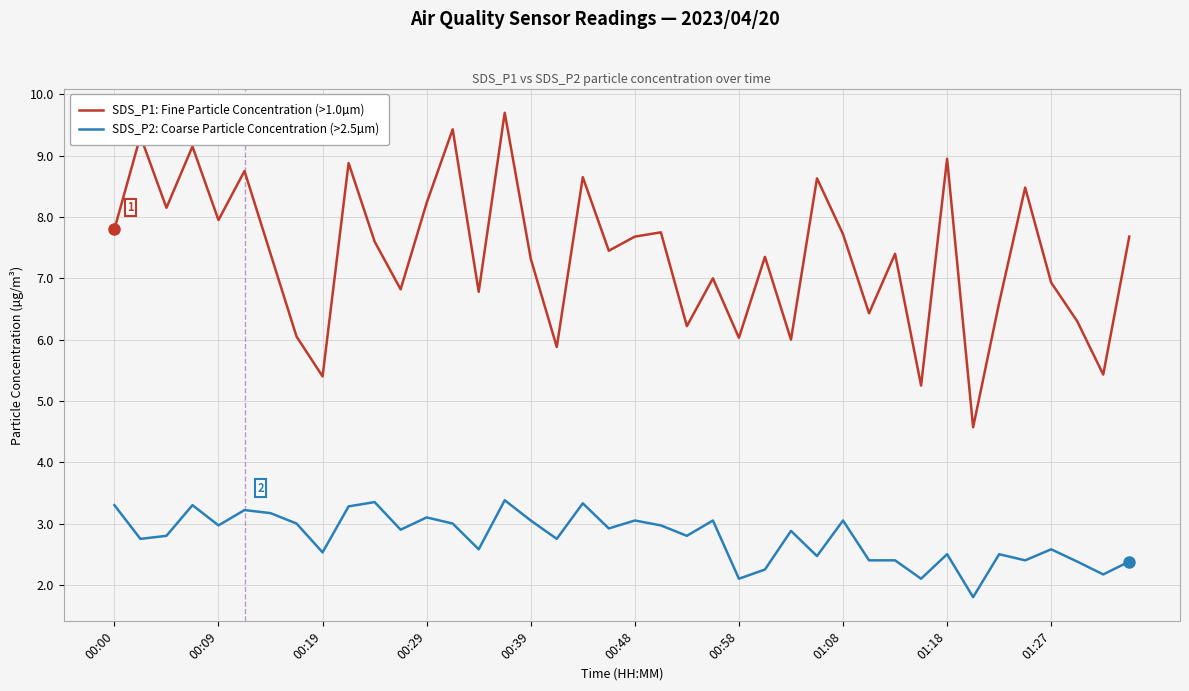

What is the maximum value shown in the chart?

9.7